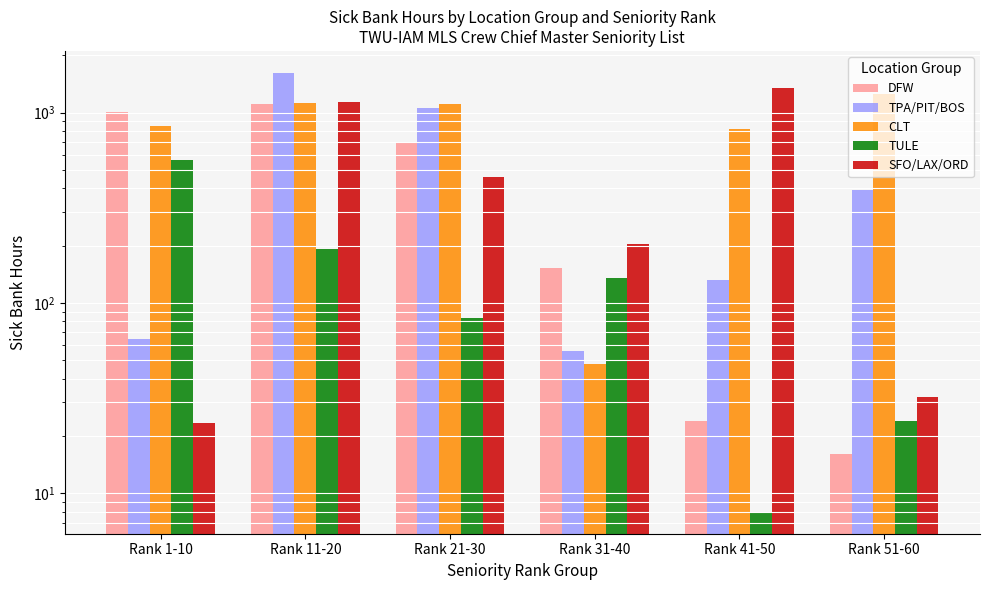

At which label is SFO/LAX/ORD closest to 683?

Rank 21-30